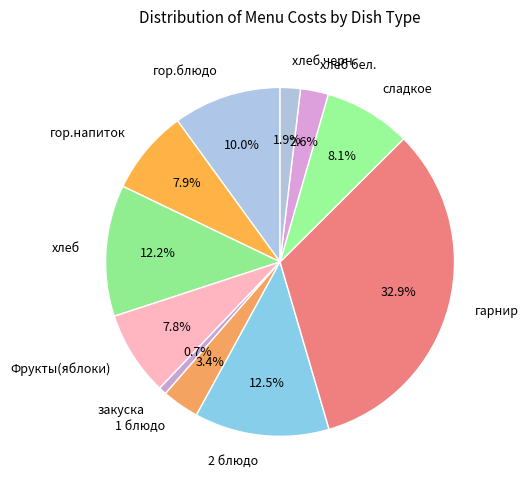

Which slice is the smallest?

закуска